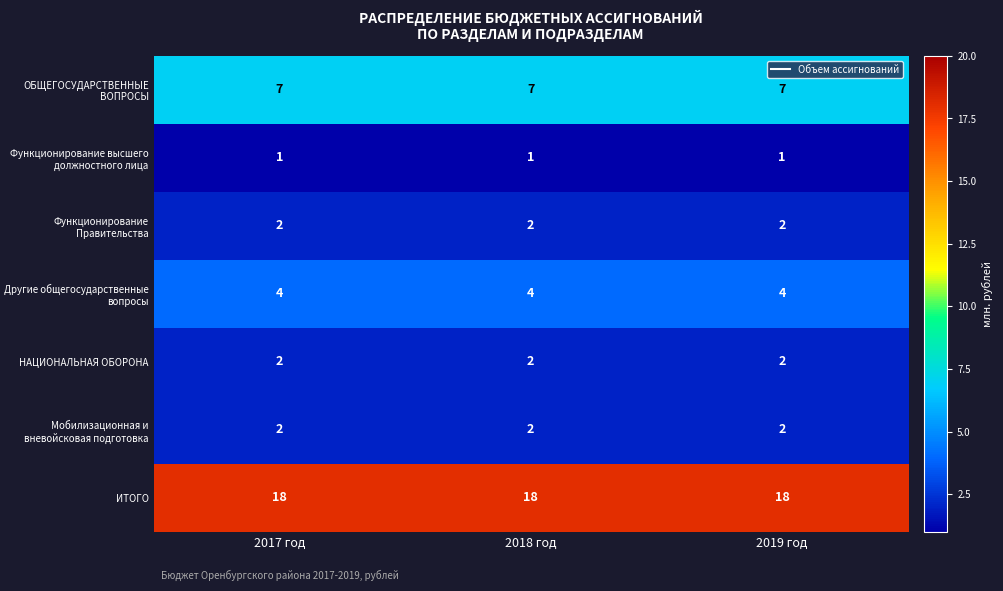

At how many categories does at least one series exceed 6?

3